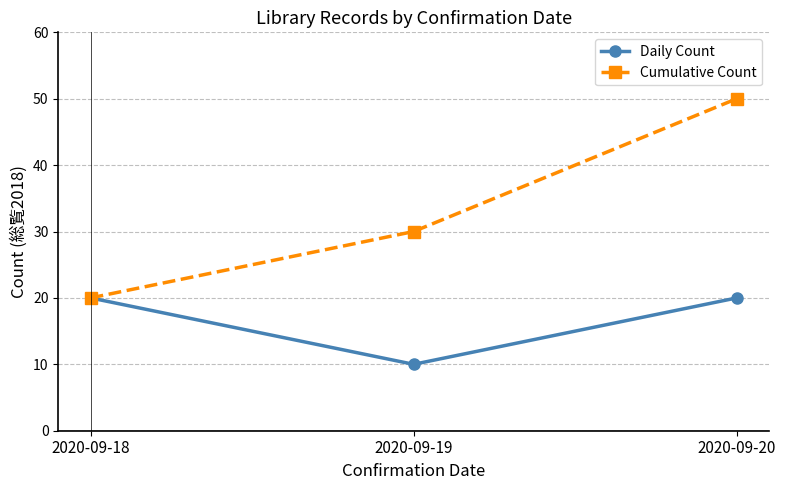

What is the total value across all series at 2020-09-19?

40